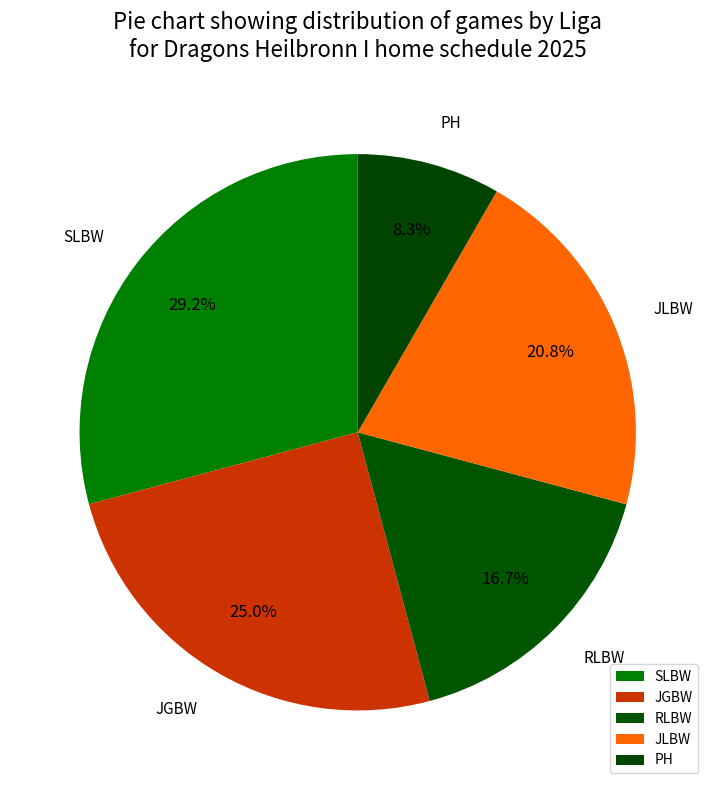

Approximately how many times larger is the value at SLBW compared to PH?

3.5